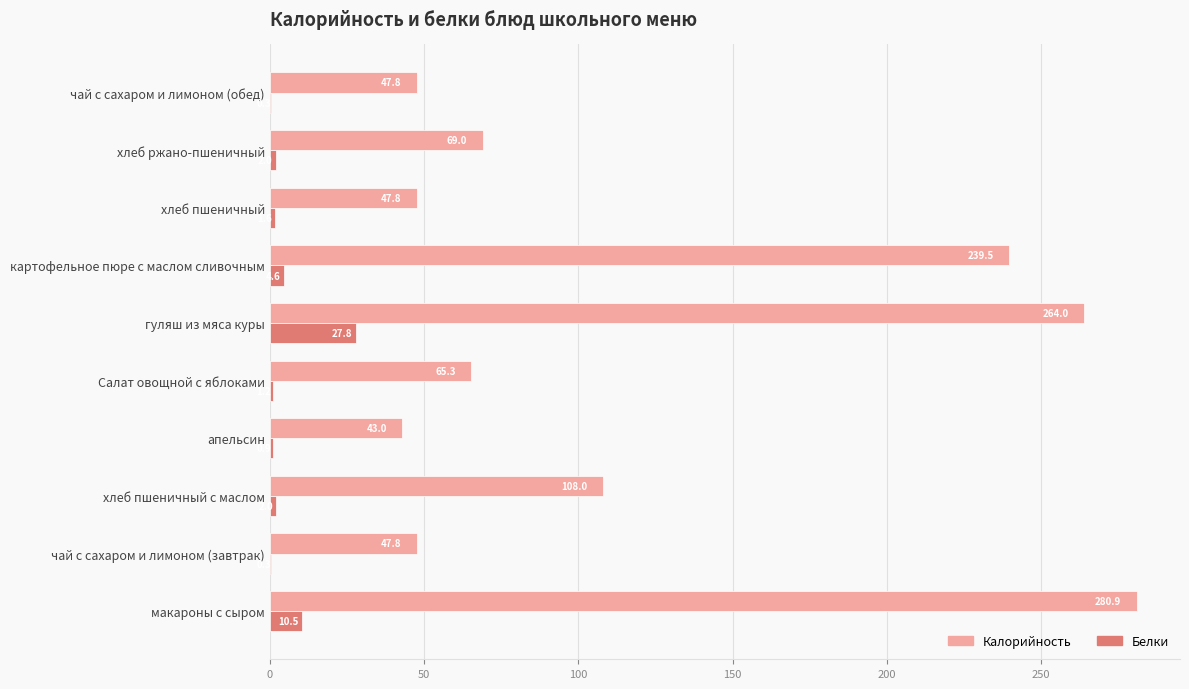

What is the maximum value for Калорийность?

280.9